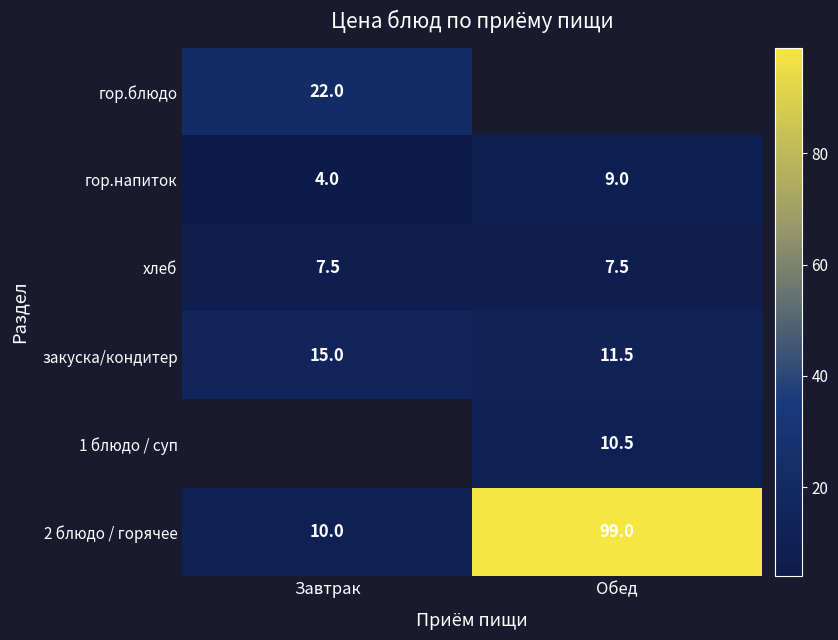

True or false: гор.напиток has a value of 2.7 at Обед.

False